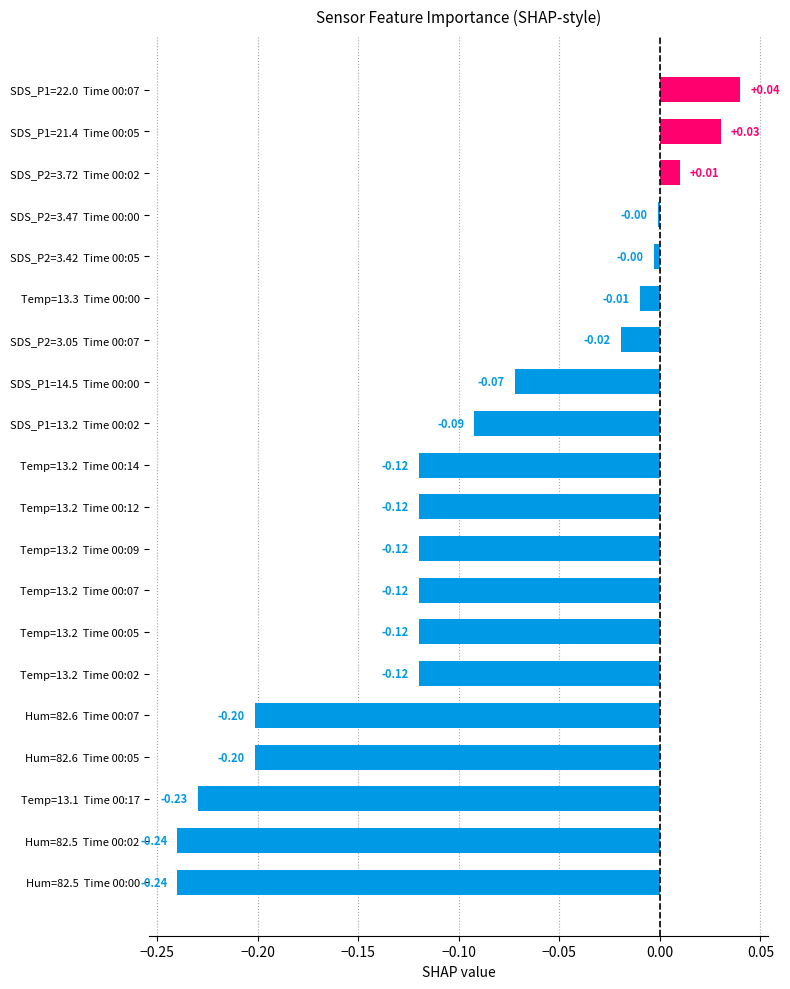

Between Hum=82.5  Time 00:00 and Temp=13.2  Time 00:14, which is larger?

Temp=13.2  Time 00:14